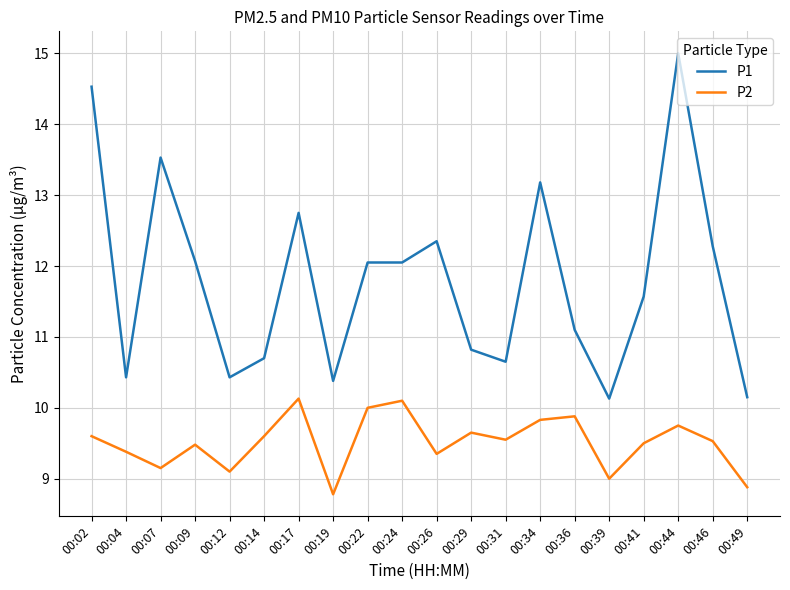

What are all the series names shown in the legend?

P1, P2